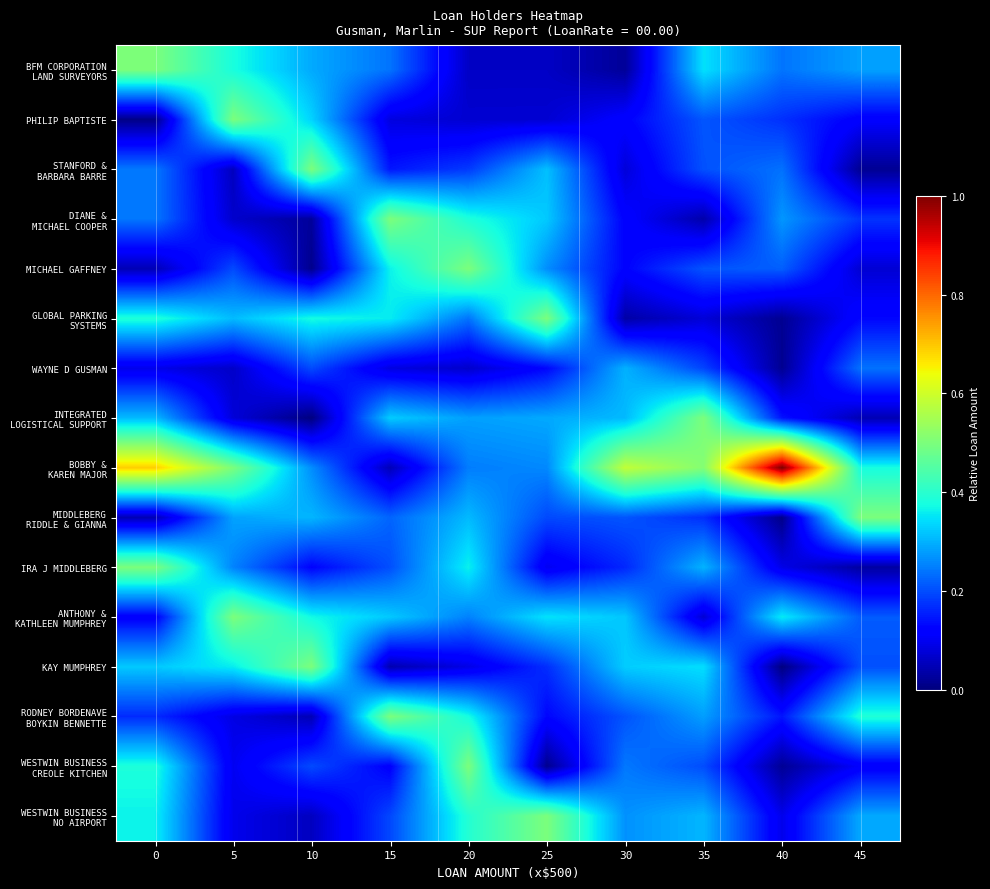

At how many categories does at least one series exceed 0?

10